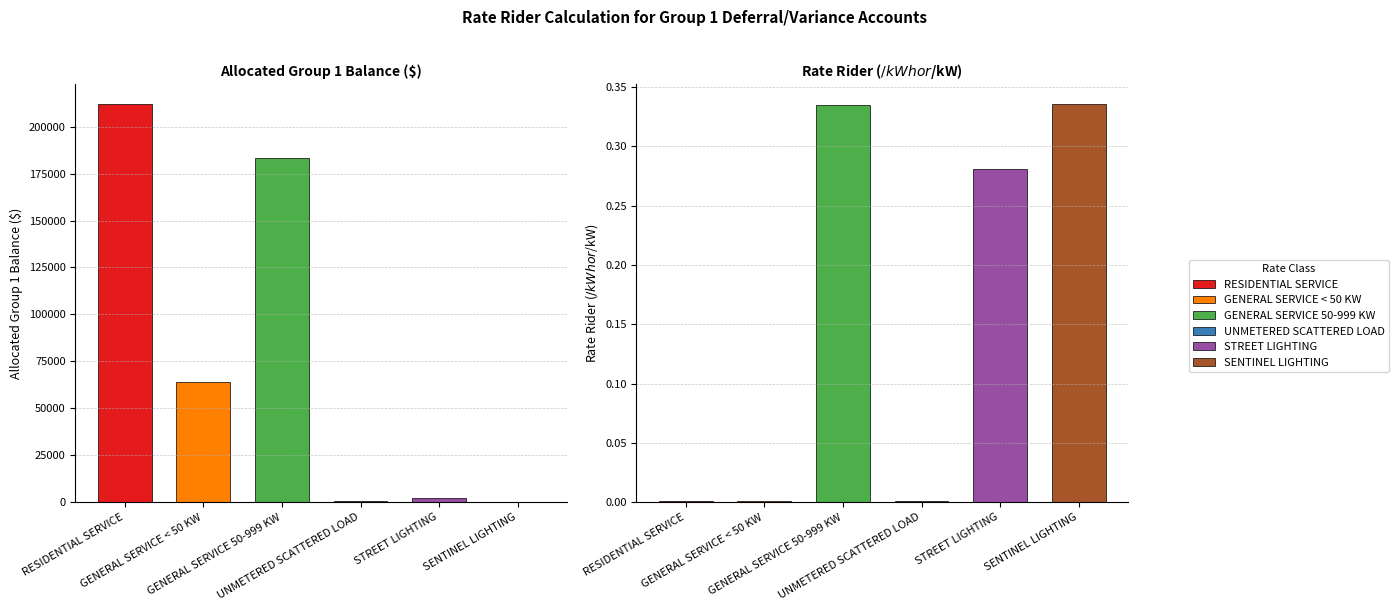

What is the value of the Allocated Group 1 Balance bar at the 4th from the left?

694.9